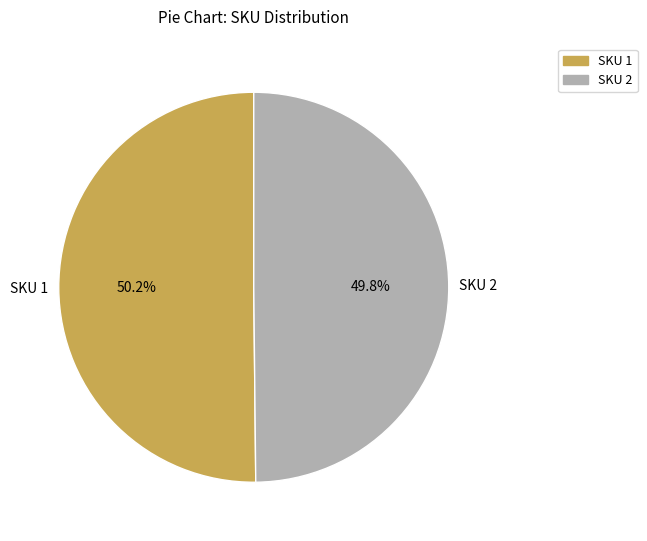

Does any single category account for the majority?

Yes